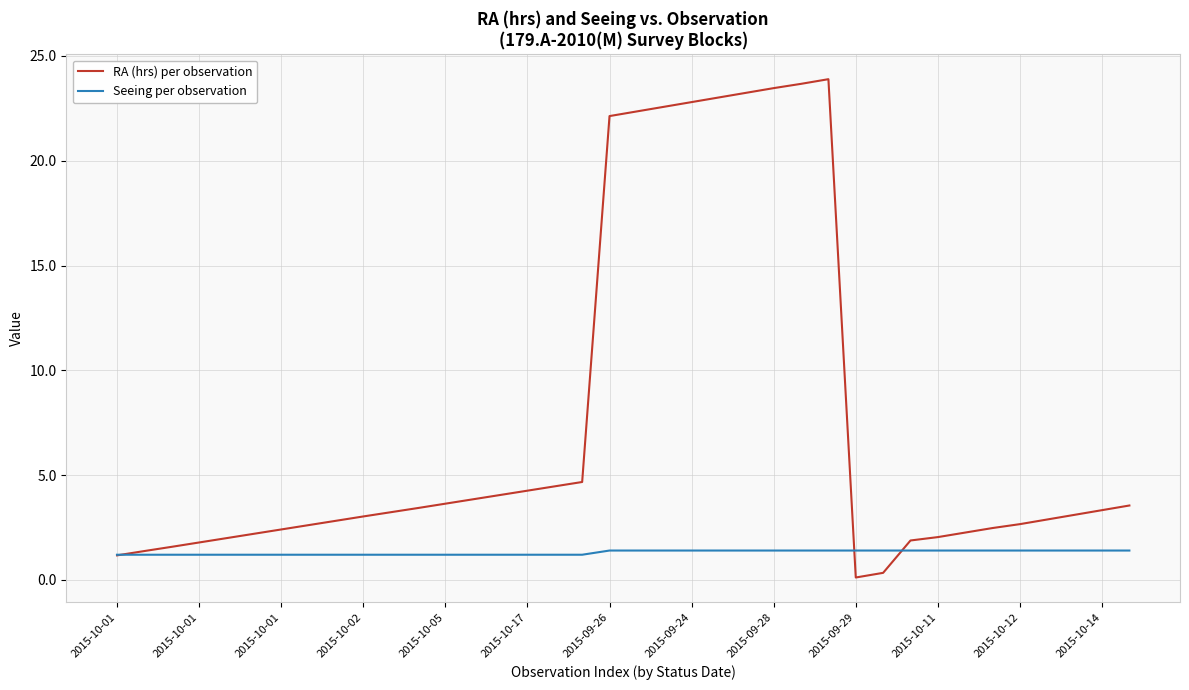

What is the highest value of the Seeing per observation series?

1.4